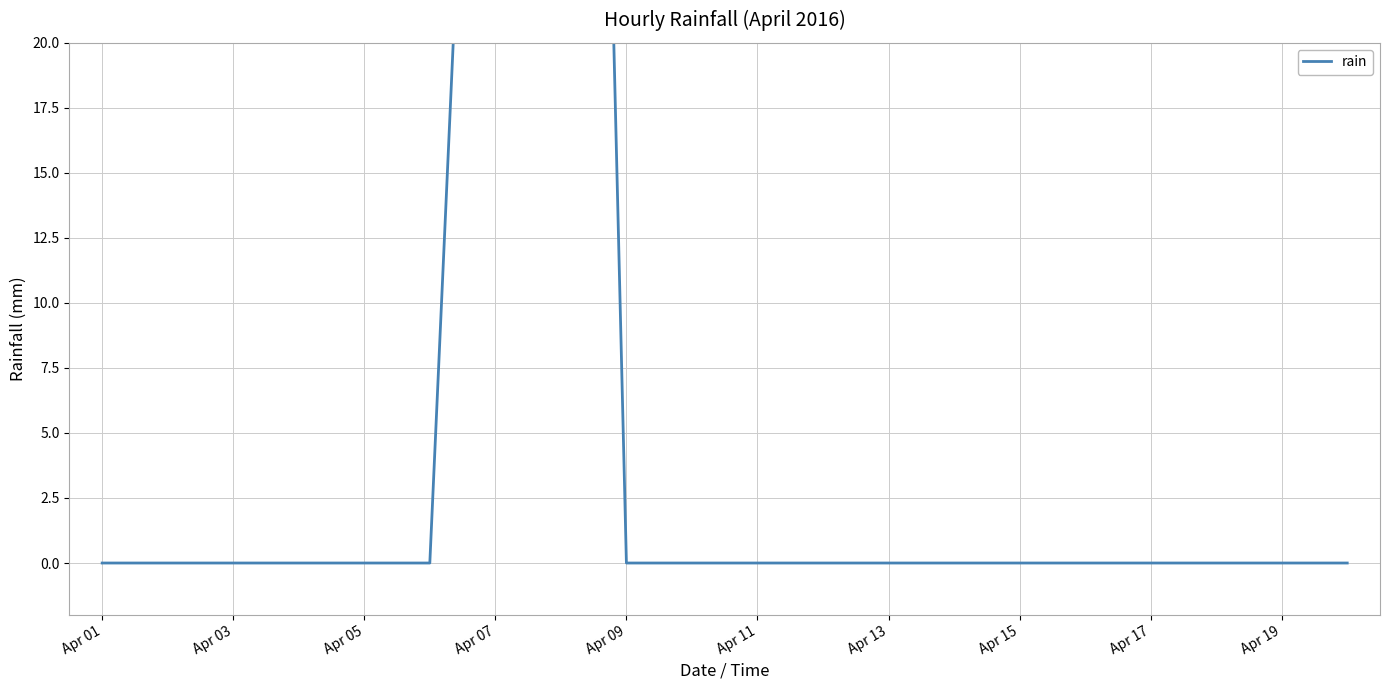

How many values are above zero?

2